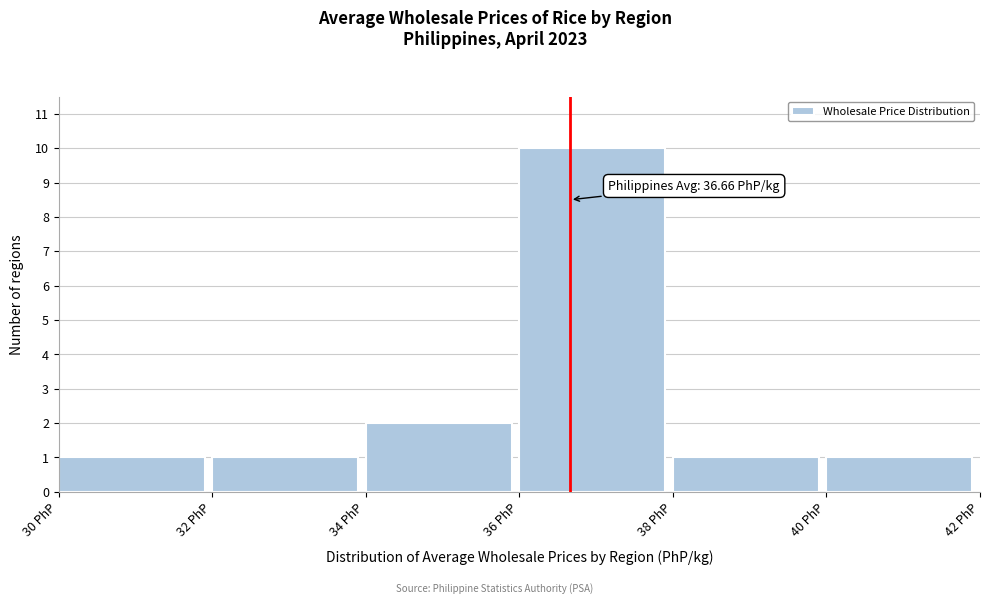

Which range on the x-axis has the tallest bar?

36 to 38